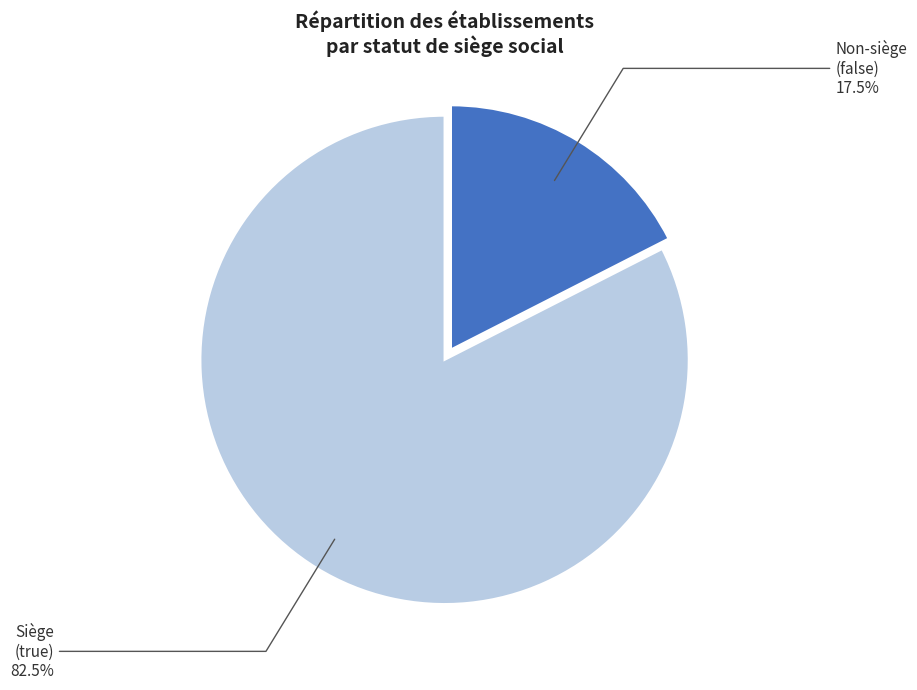

Which category has the biggest portion of the pie?

false